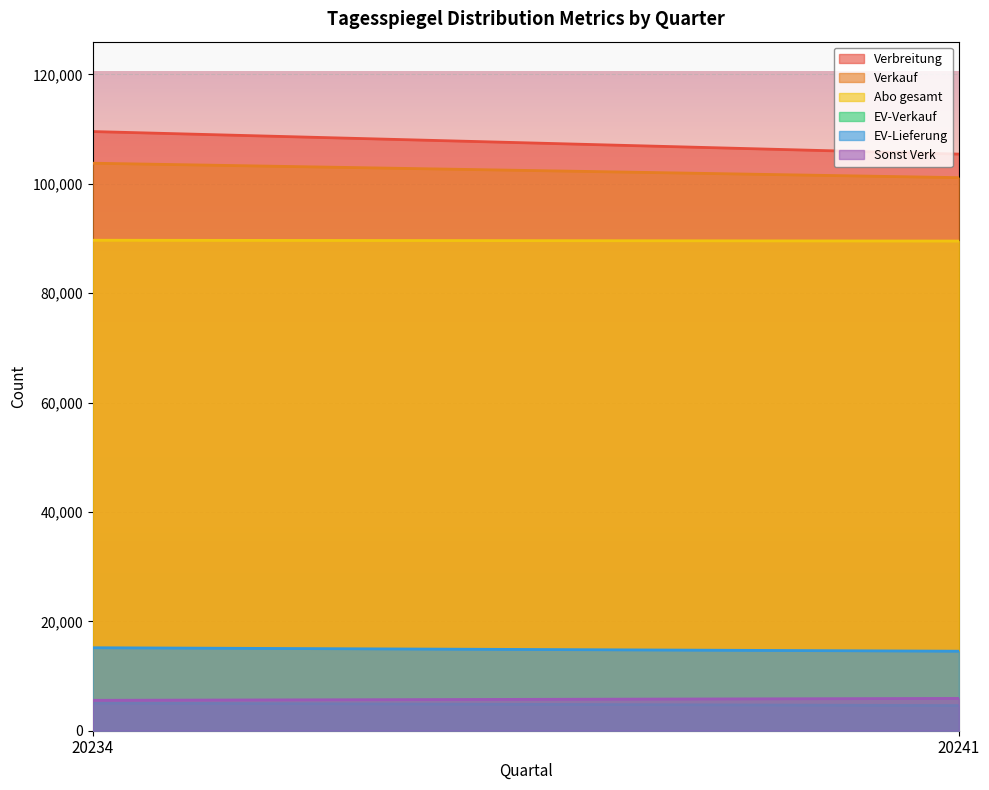

What is the sum of all Verkauf values?

204894